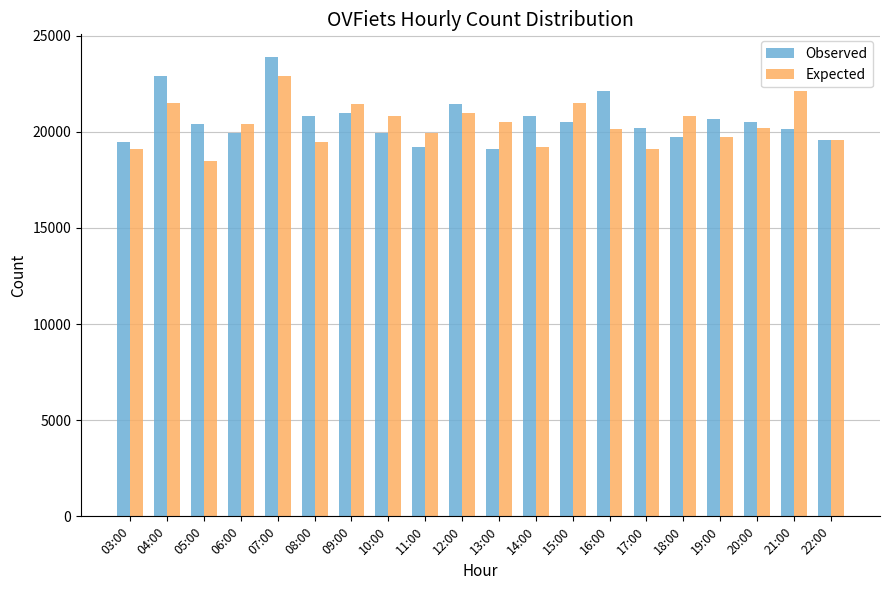

What is the difference between the highest and lowest values at 08:00?

1341